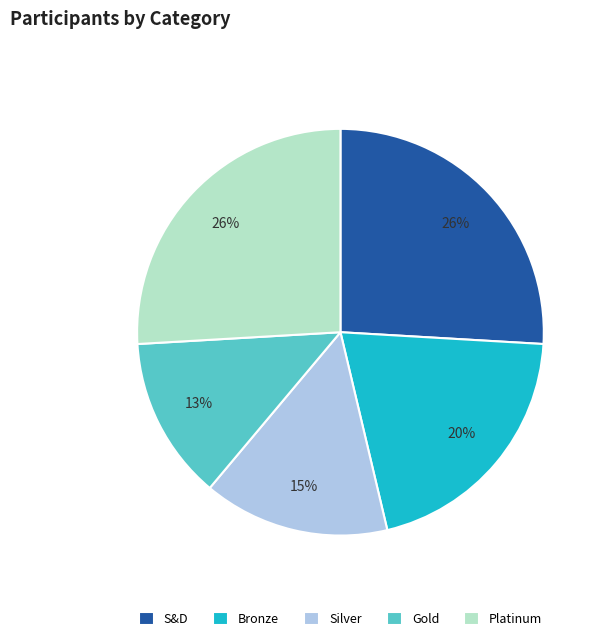

Which slice is the smallest?

Gold